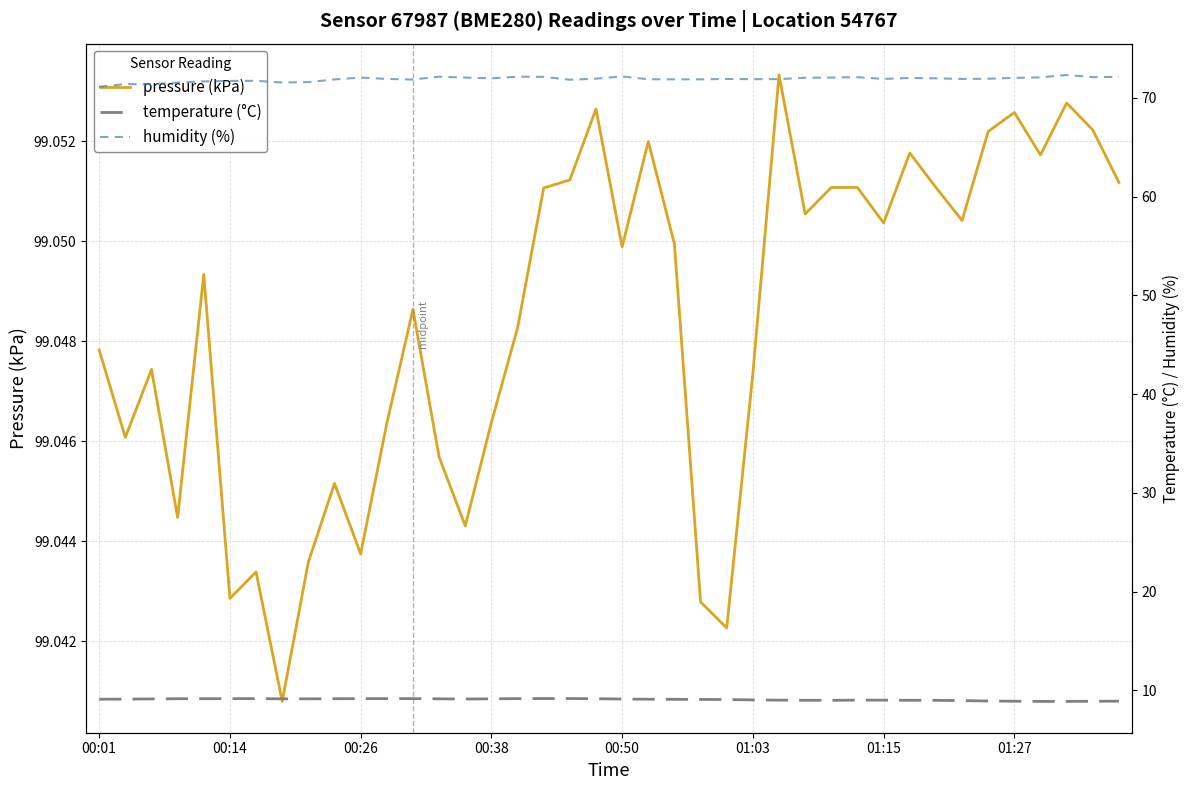

True or false: temperature (°C) has a value of 9.1 at 00:38.

True